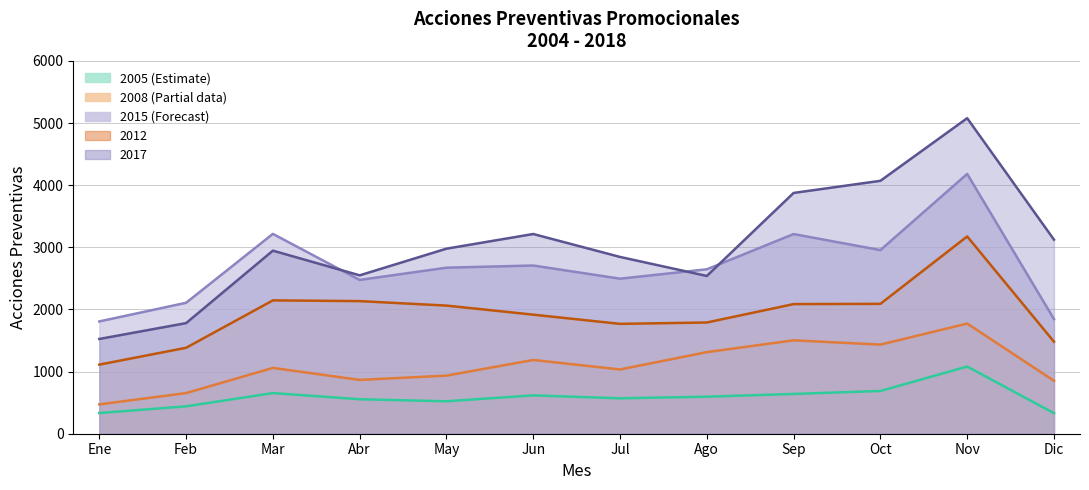

Reading left to right, extract all data points from this chart.

2005: 333	441	654	555	522	617	570	596	640	688	1081	331
2008: 472	654	1059	866	935	1187	1034	1313	1503	1434	1773	852
2012: 1112	1383	2146	2134	2062	1916	1768	1790	2086	2090	3175	1481
2015: 1807	2107	3216	2475	2672	2707	2495	2646	3213	2955	4181	1845
2017: 1525	1780	2946	2549	2978	3214	2845	2539	3875	4070	5078	3123